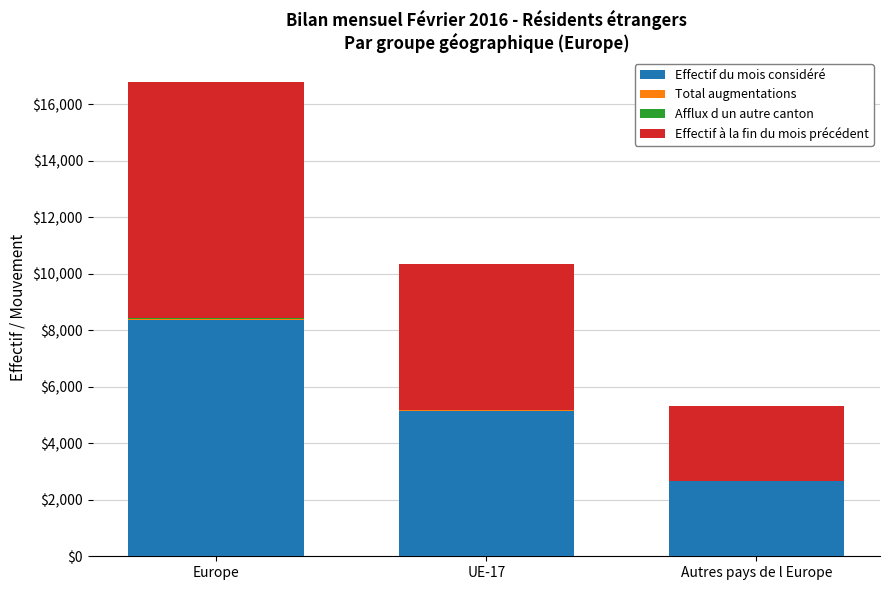

Does the chart contain stacked bars?

Yes